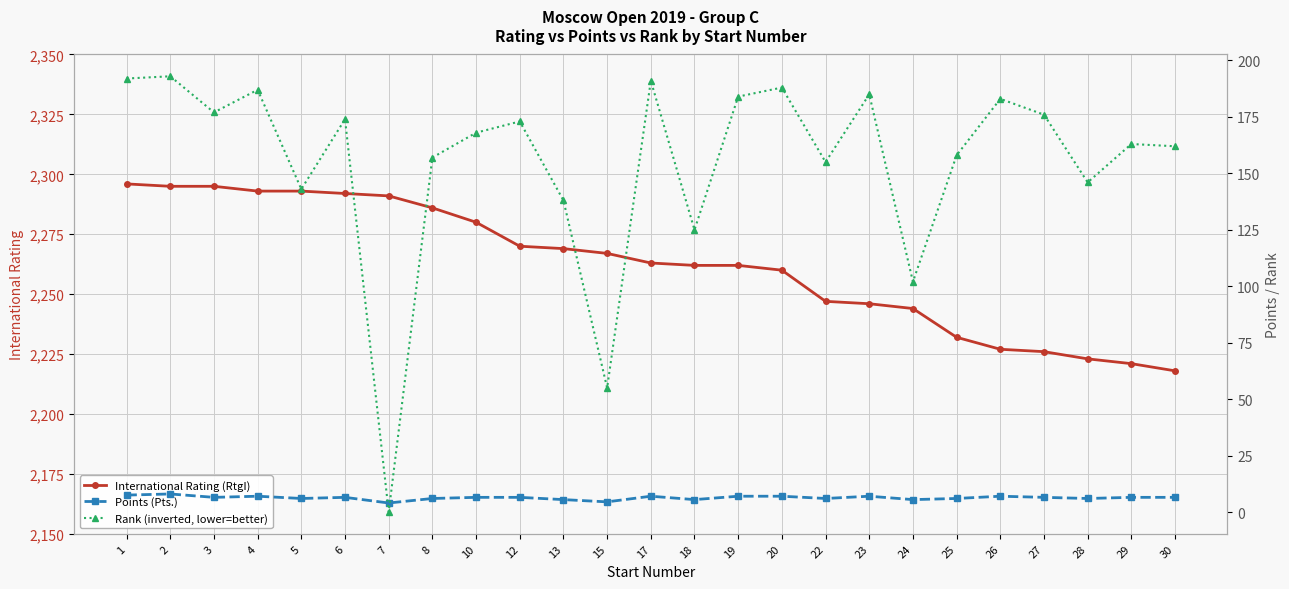

What is the difference between the International Rating (RtgI) values at 17 and 25?

31